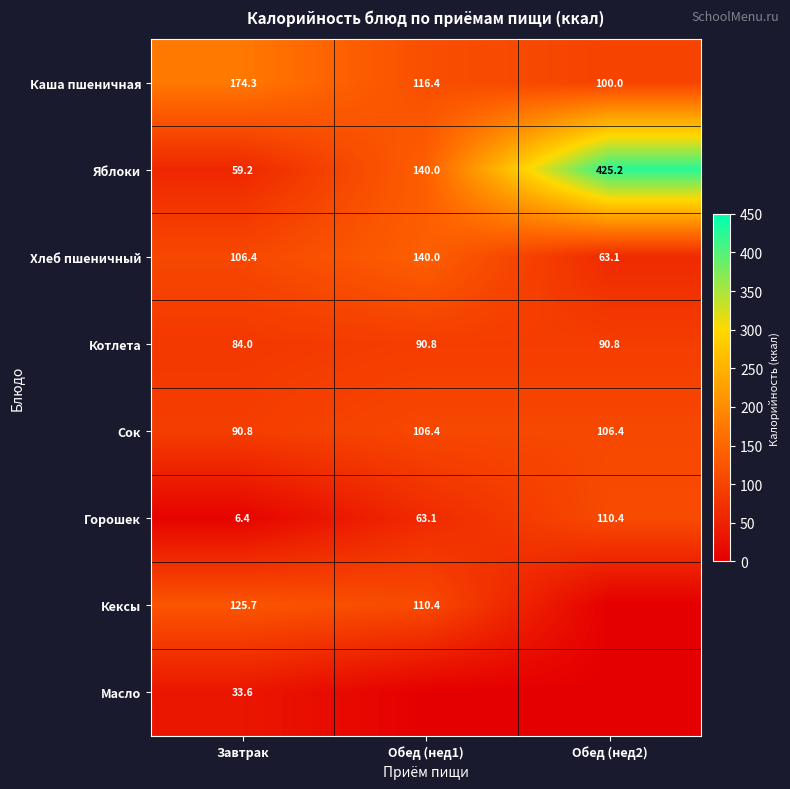

Rank the categories by Каша пшеничная value from lowest to highest.

Обед (нед2), Обед (нед1), Завтрак